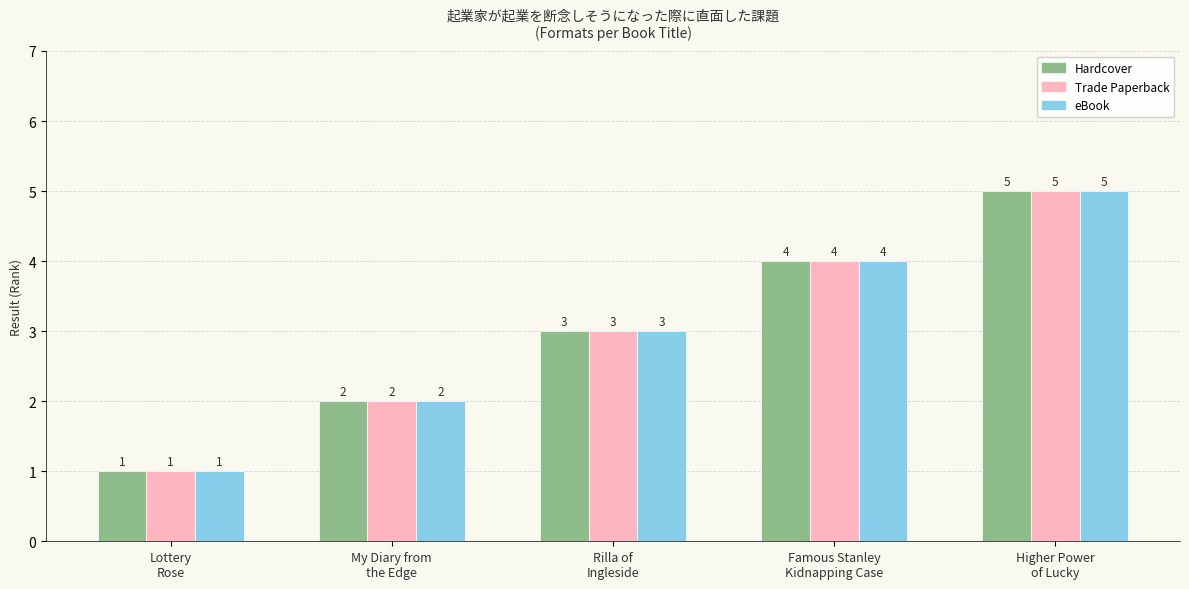

The Trade Paperback series shows 1 at Famous Stanley
Kidnapping Case. True or false?

False